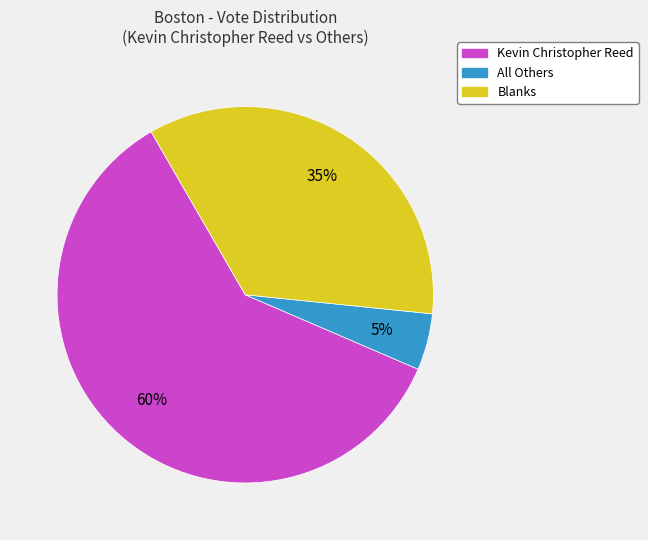

How many segments does this pie chart have?

3